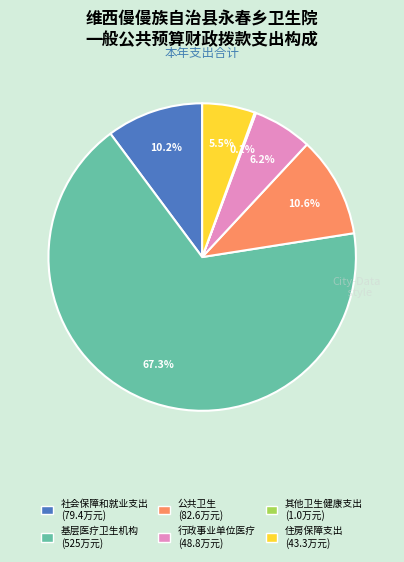

Is 基层医疗卫生机构 (525万元) the majority of the pie?

Yes